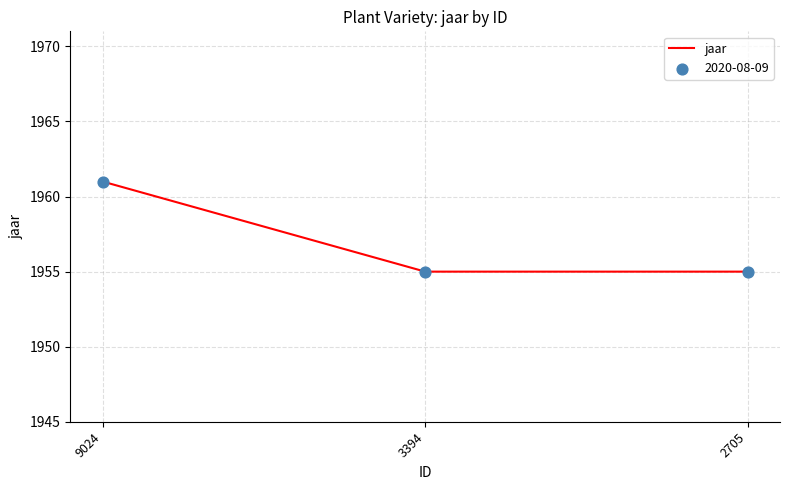

Between 2705 and 9024, which is larger?

9024